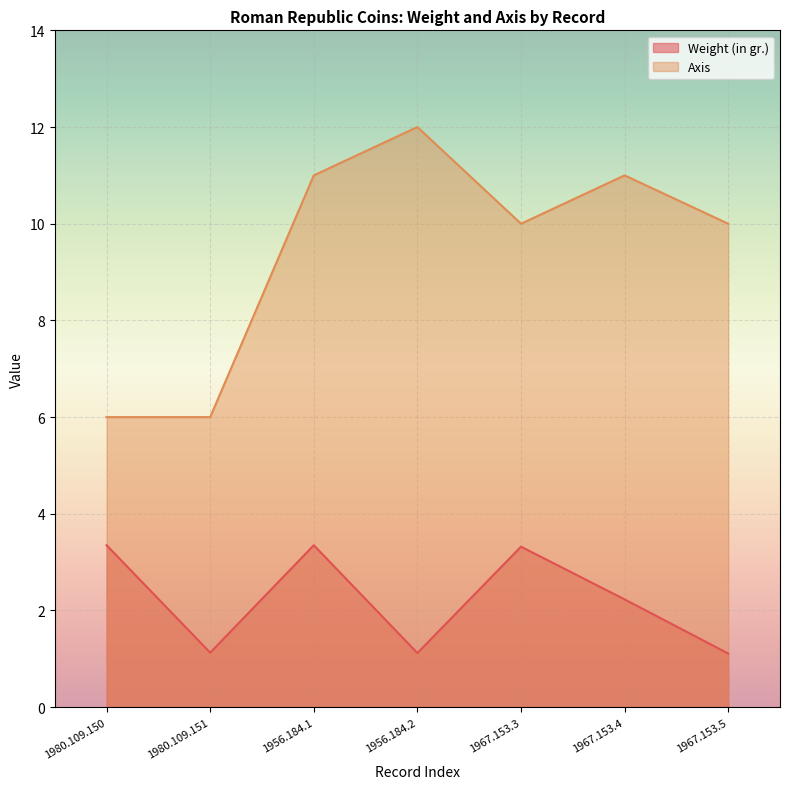

What is the total value across all series at 1956.184.2?

13.1